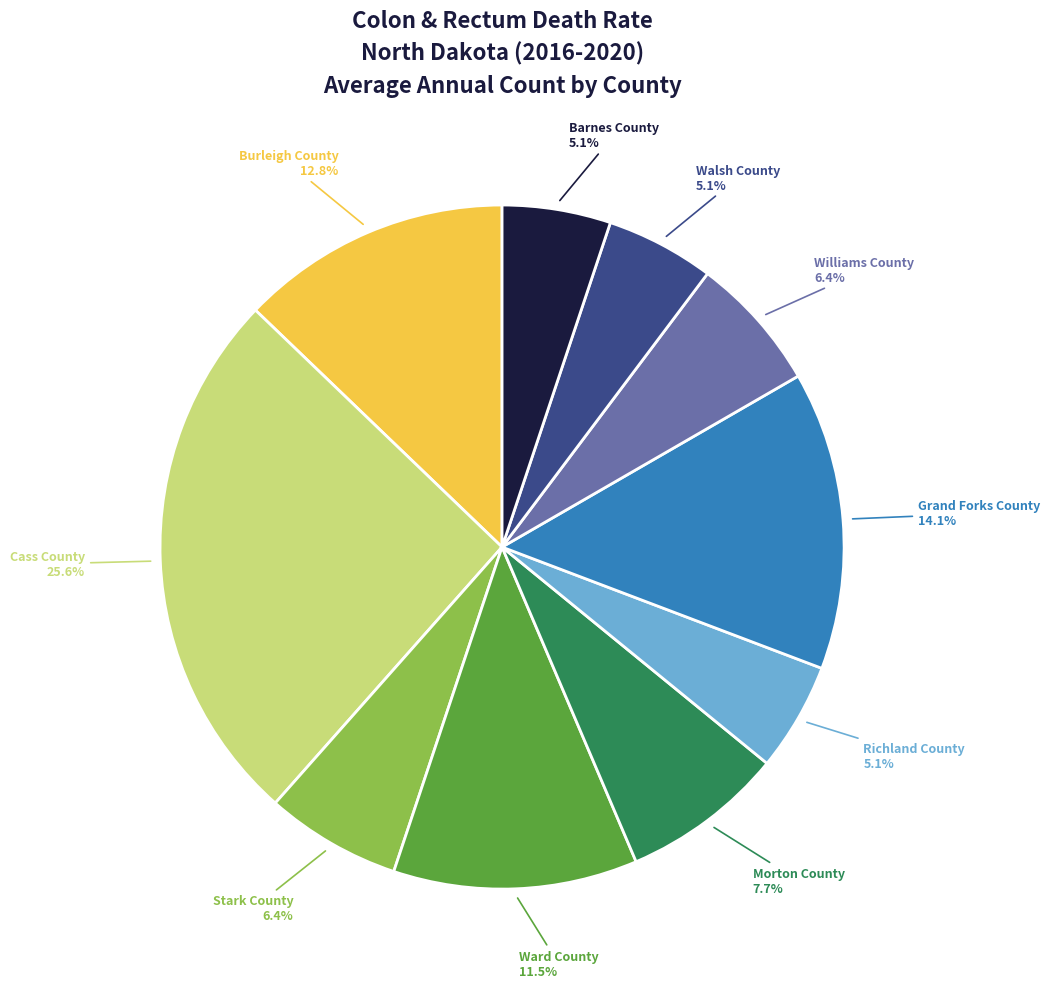

Does Richland County account for over 50% of the chart?

No